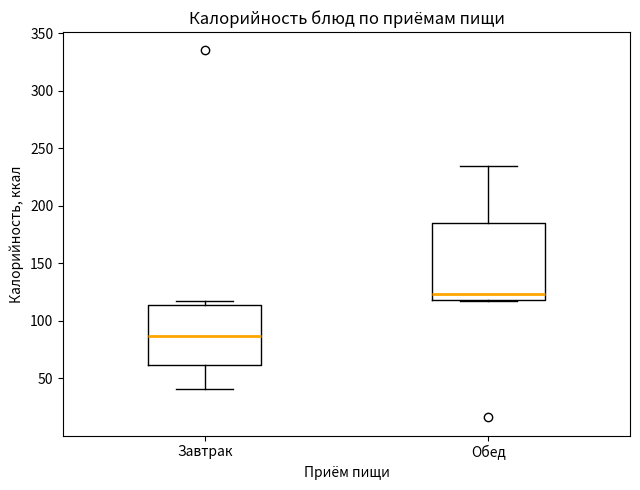

Reading left to right, read every box against the y-axis: the position of its median line, the range the box covers, and the ends of its whiskers. The values are not printed on the chart, so give them approximately, as read against the axis.

Завтрак: median 85, box 60 to 115, whiskers 40 to 115 (just above the box's upper edge)
Обед: median 125, box 120 to 185, whiskers 115 to 235